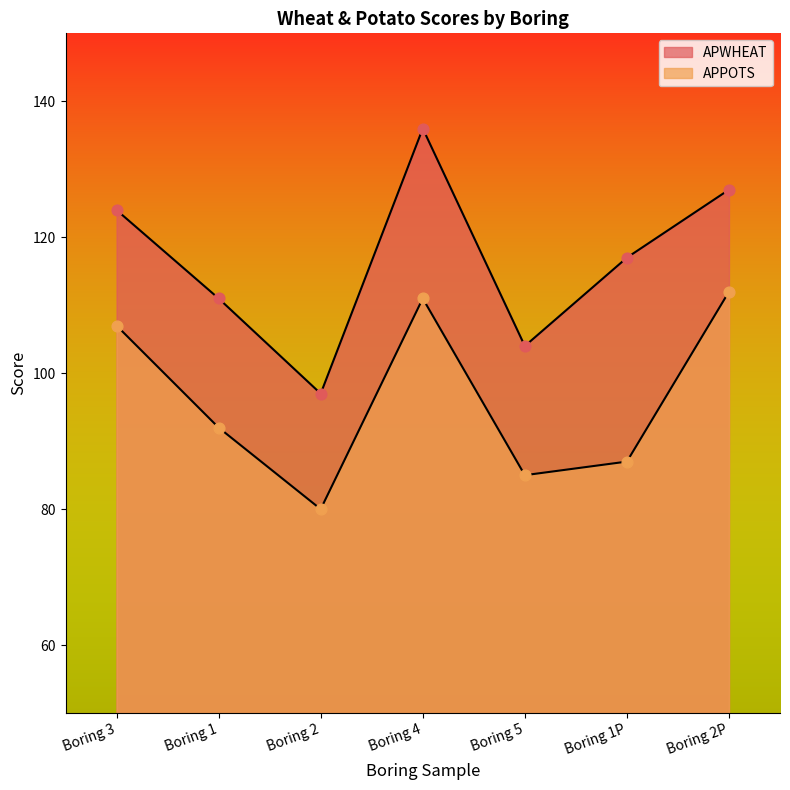

What are all the series names shown in the legend?

APWHEAT, APPOTS